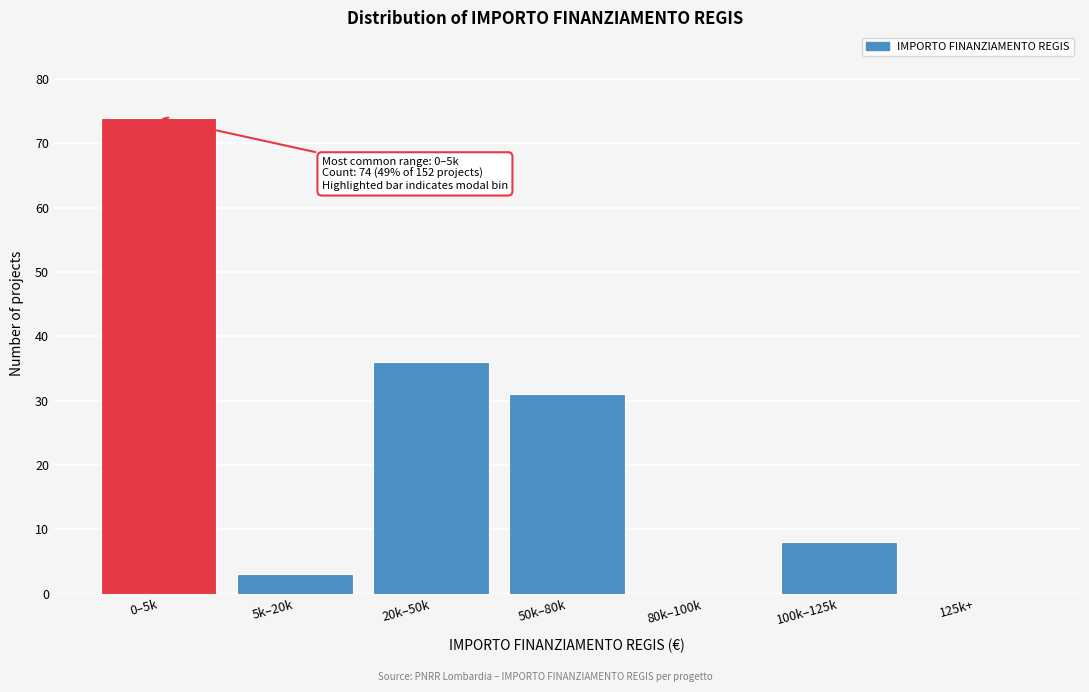

Reading left to right, transcribe all the data shown in this chart.

0–5k=74	5k–20k=3	20k–50k=36	50k–80k=31	80k–100k=0	100k–125k=8	125k+=0